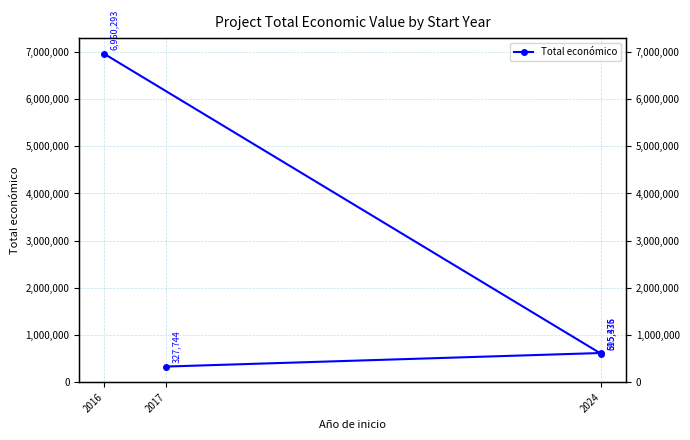

What is the label of the 4th point from the right?

2016